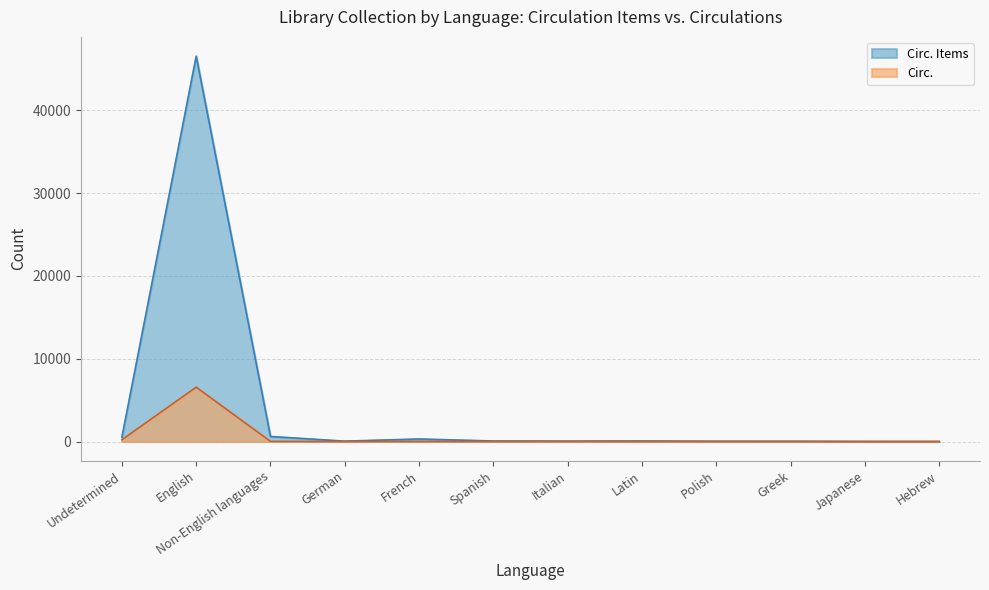

How many positive values does the Circ. series have?

10